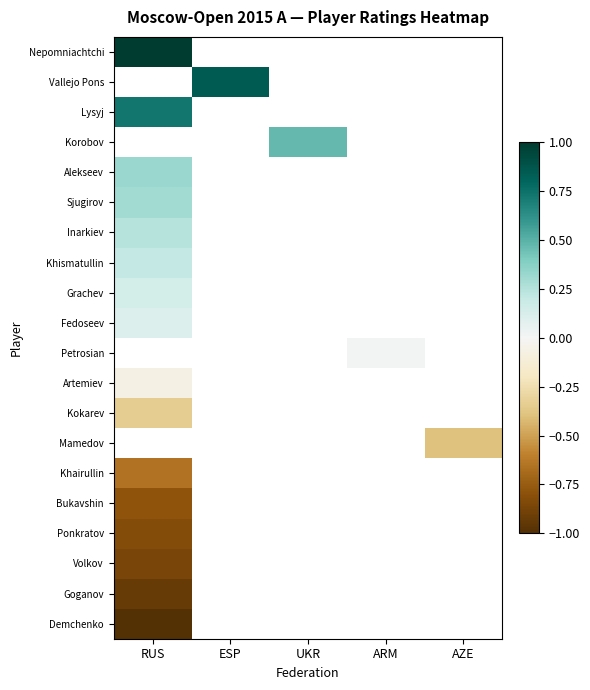

Count the number of categories in the chart.

5